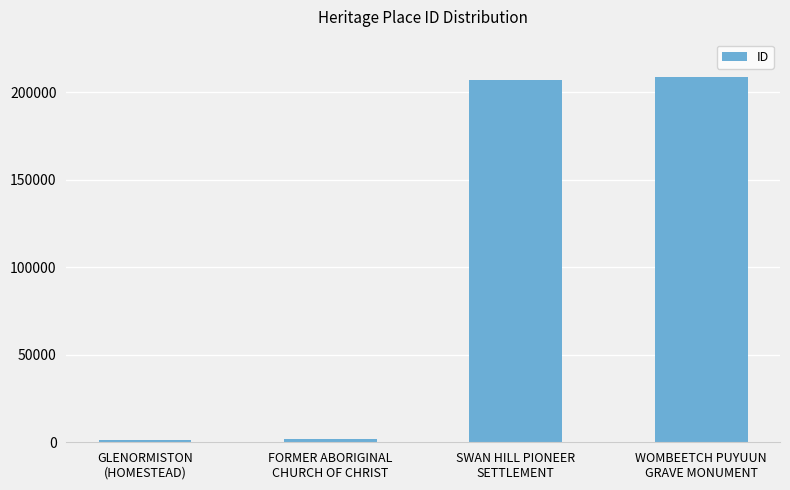

What is the maximum value shown in the chart?

208508